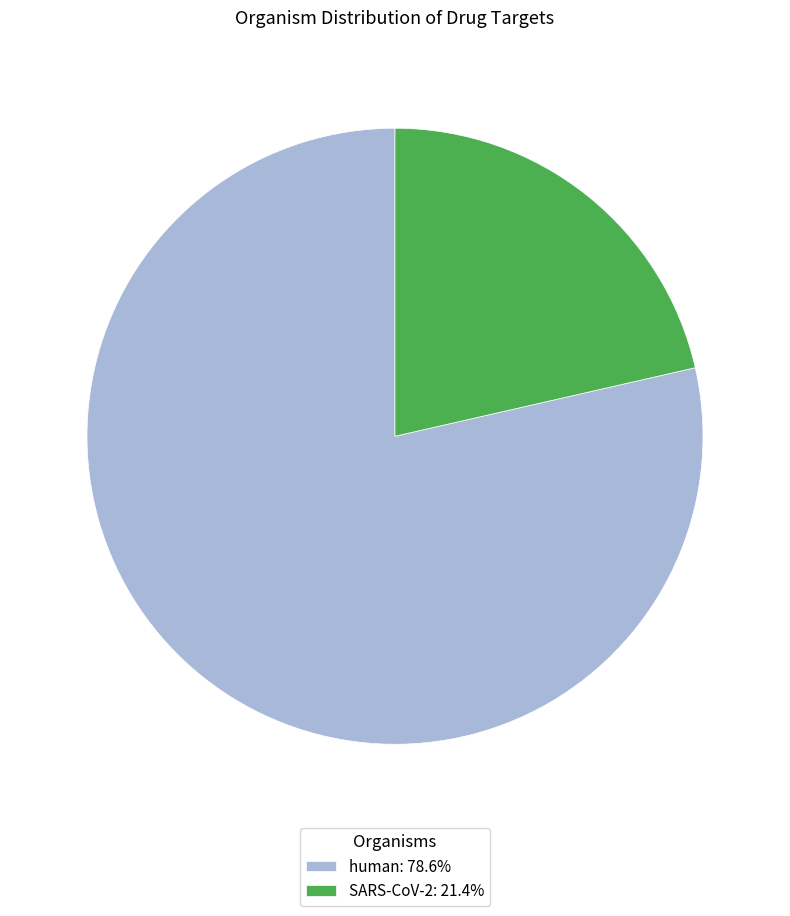

Does any single category account for the majority?

Yes